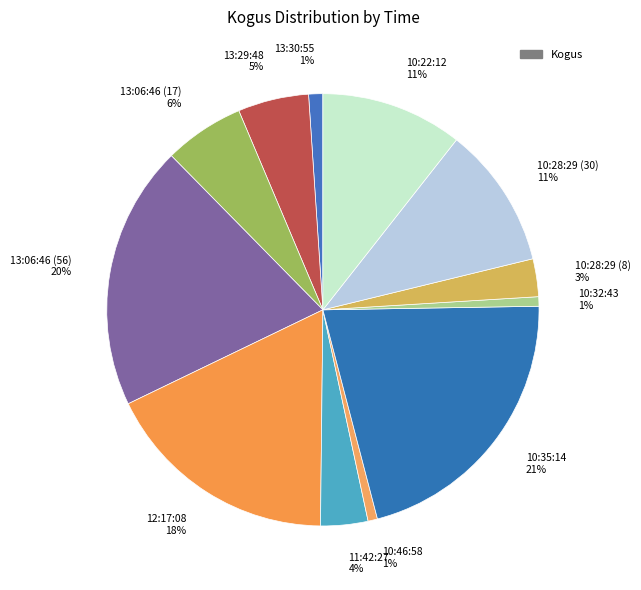

Rank the categories by value from lowest to highest.

10:46:58, 10:32:43, 13:30:55, 10:28:29 (8), 11:42:27, 13:29:48, 13:06:46 (17), 10:28:29 (30), 10:22:12, 12:17:08, 13:06:46 (56), 10:35:14